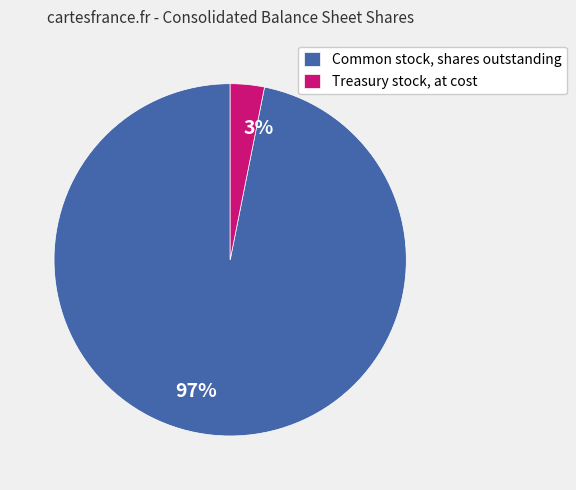

What is the largest slice in the pie chart?

Common stock, shares outstanding